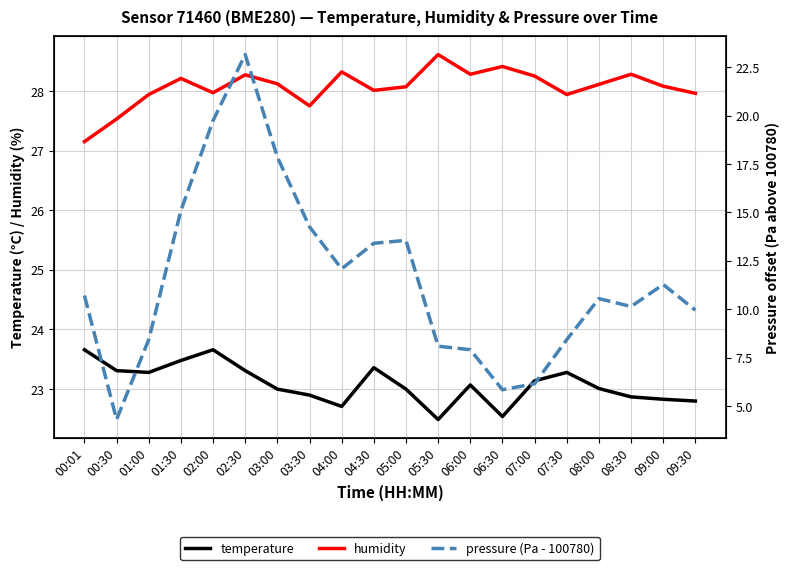

How many data points in temperature are less than 23?

7